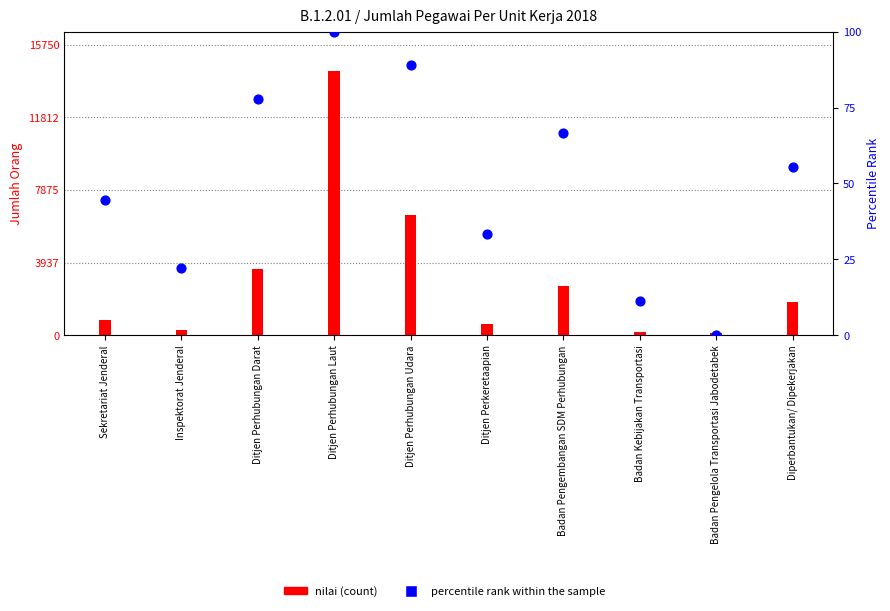

At which category is the sum across all series the highest?

Ditjen Perhubungan Laut